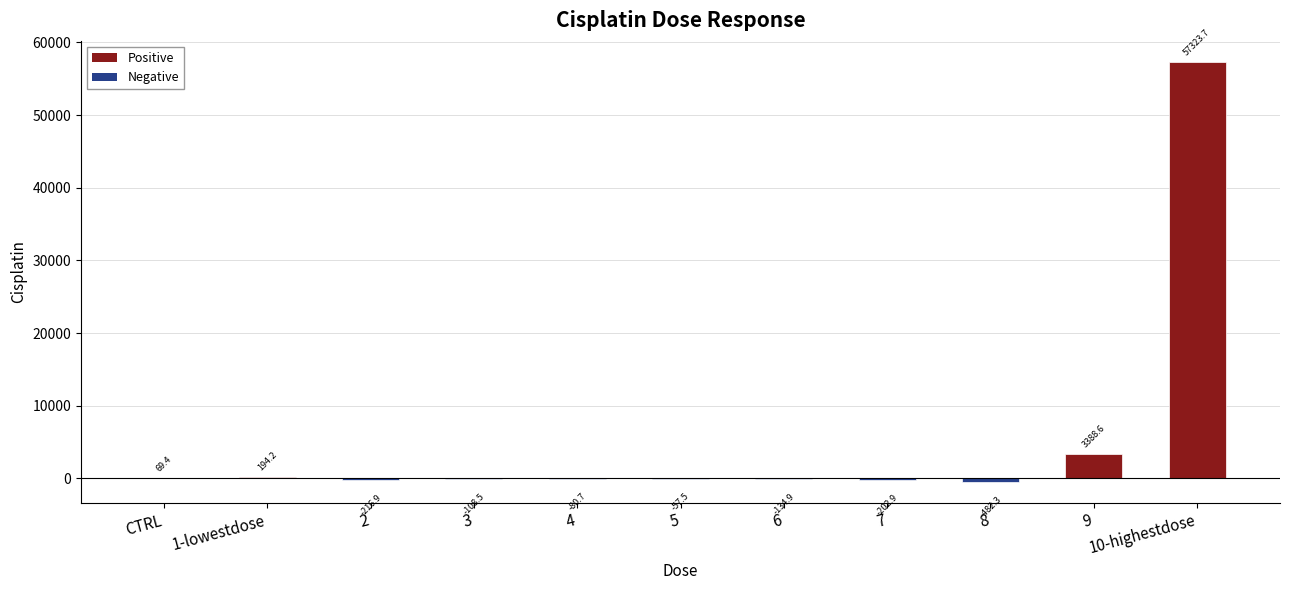

What is the greatest value displayed?

57323.7